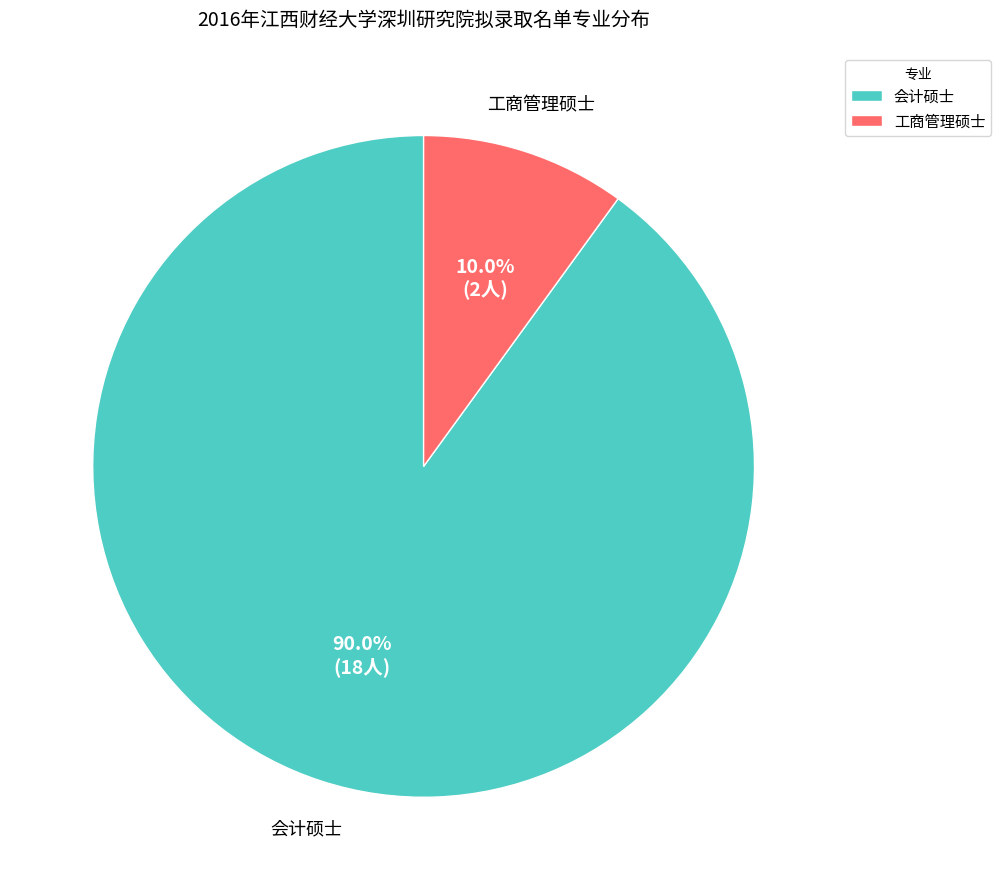

Which slice is the smallest?

工商管理硕士